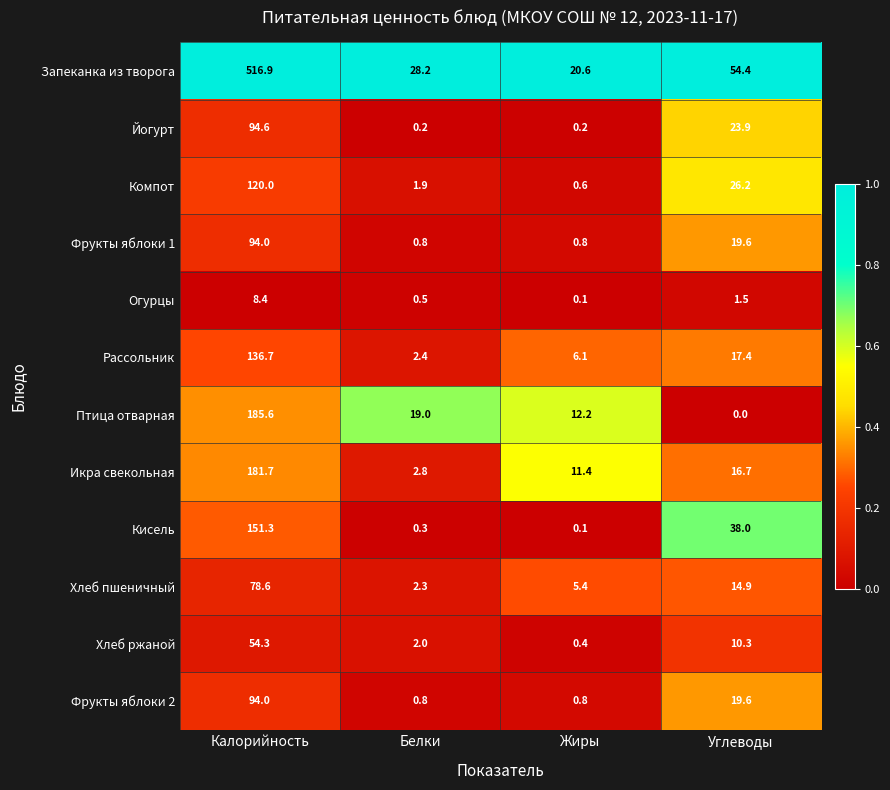

Where does the Фрукты яблоки 2 series first go above 19?

Калорийность